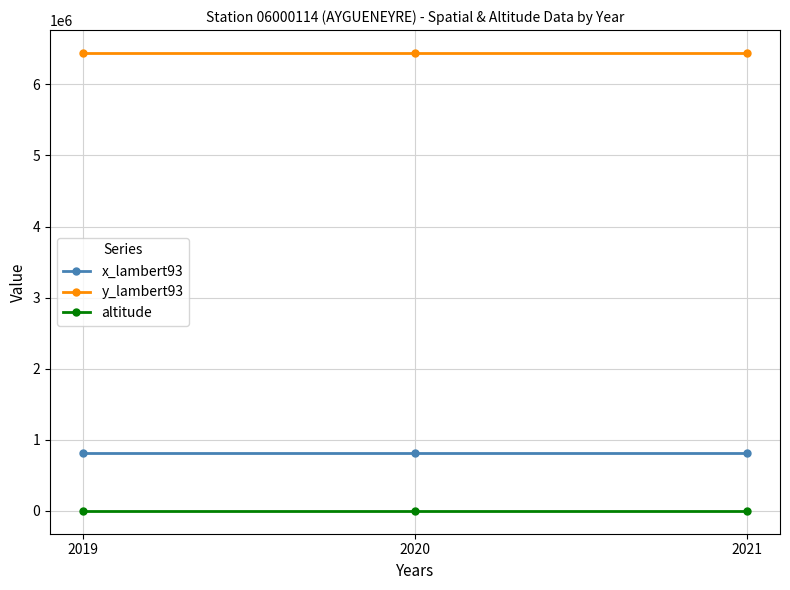

What is the maximum value shown in the chart?

6441675